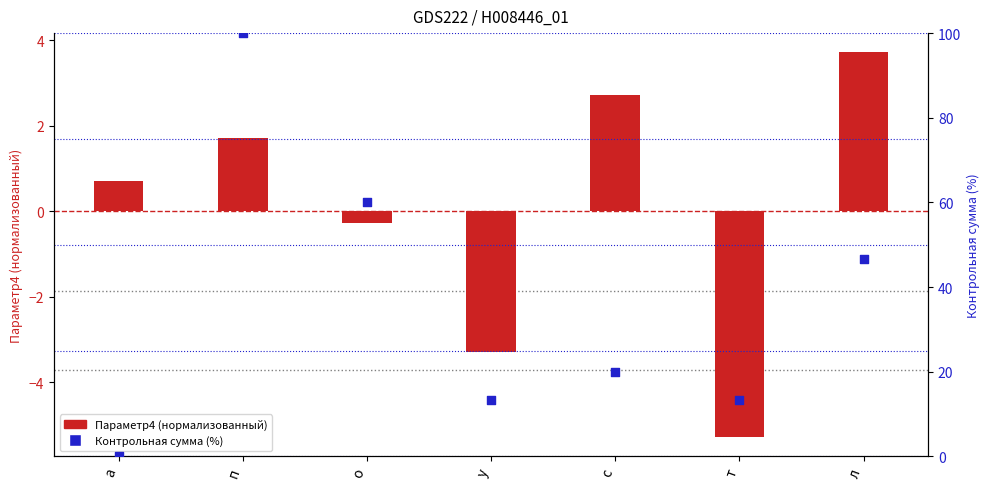

Is the value of Параметр4 (нормализованный) at у greater than the value of Контрольная сумма (%) at т?

No